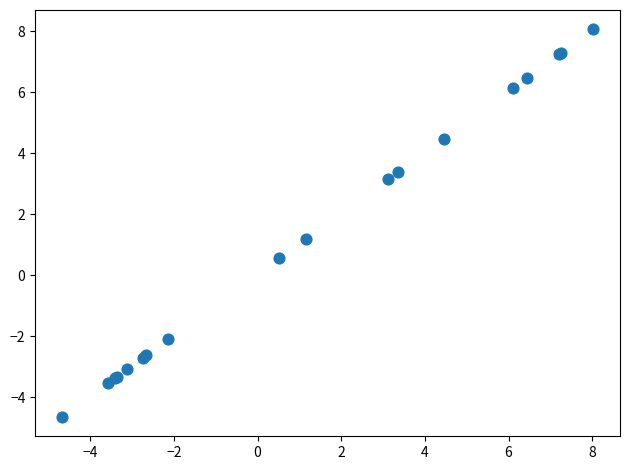

What Y value in the scatter plot is closest to 1?

1.2